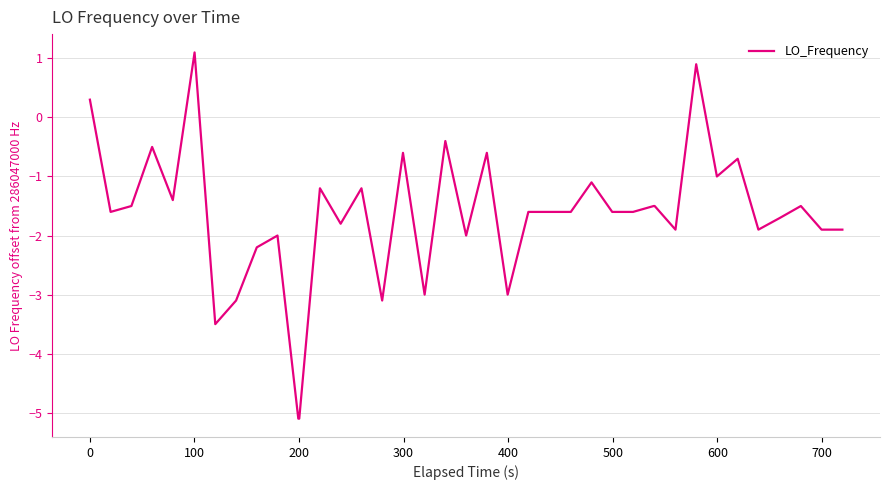

What is the minimum value shown in the chart?

-5.1